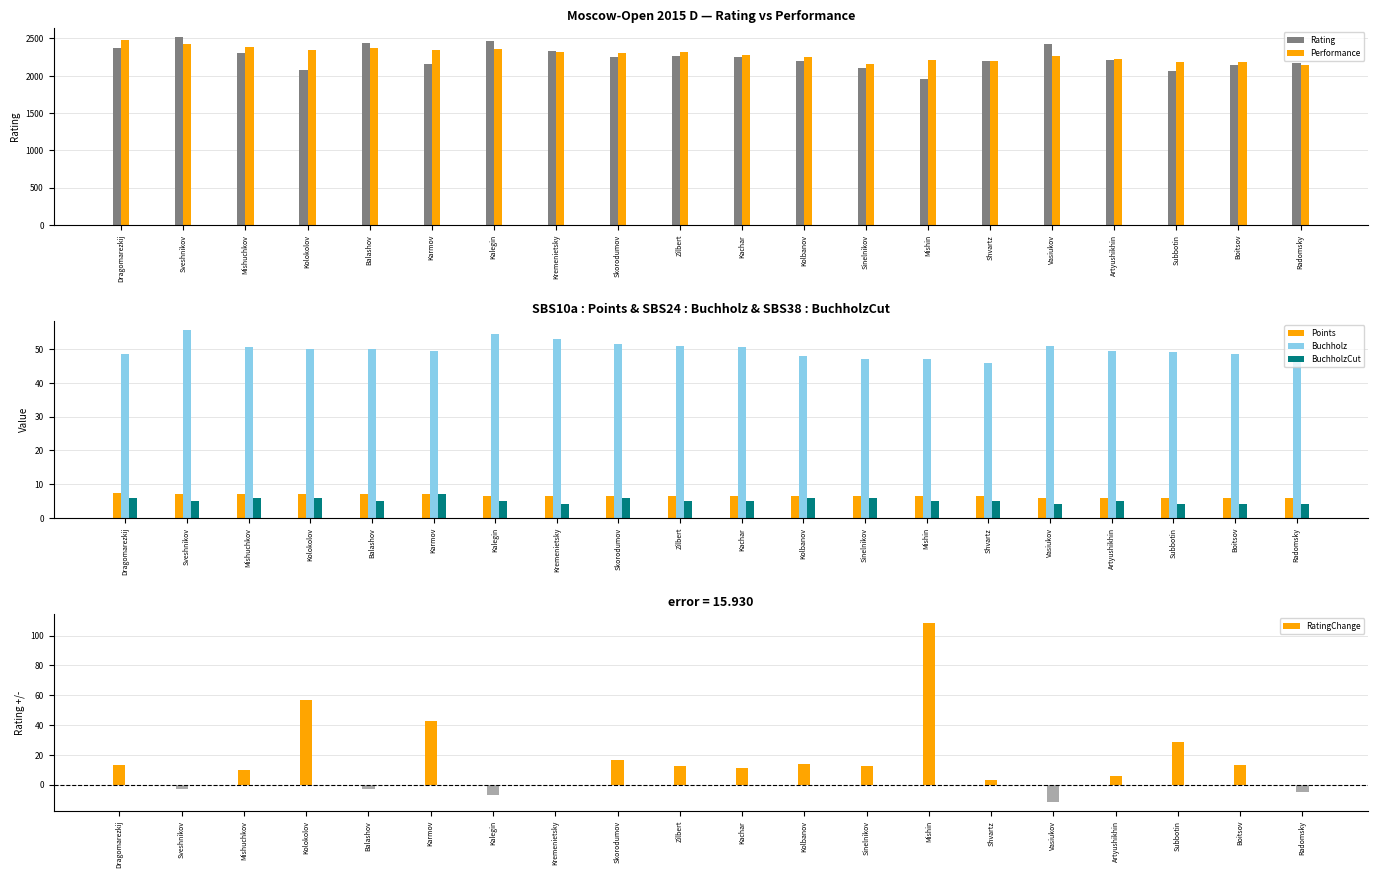

True or false: Buchholz has a value of 81.0 at Balashov.

False